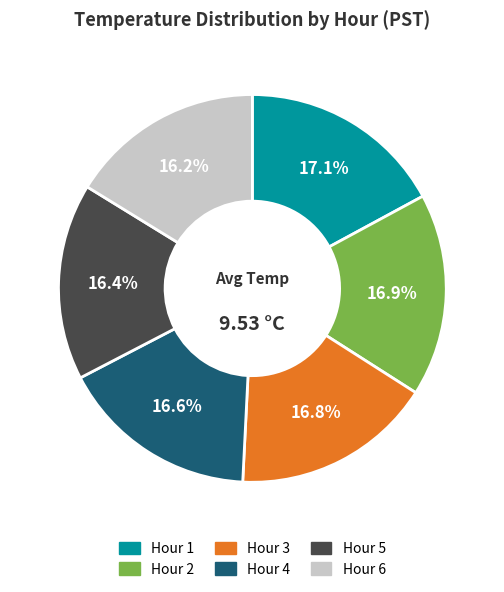

What percentage is the Hour 4 slice, to the nearest percent?

17%